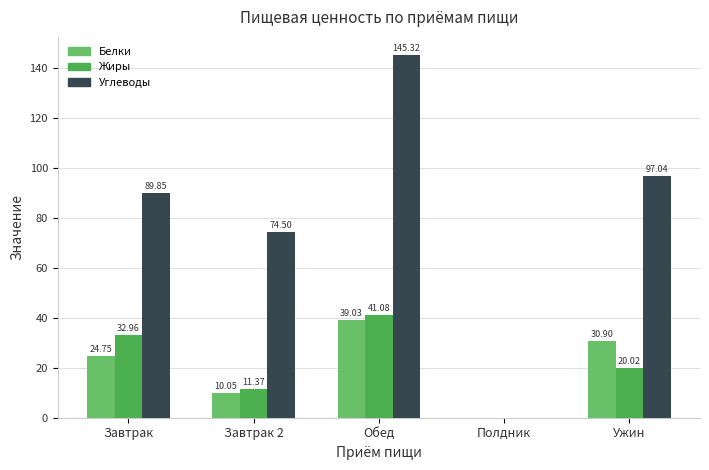

Which series has the largest range (max minus min)?

Углеводы